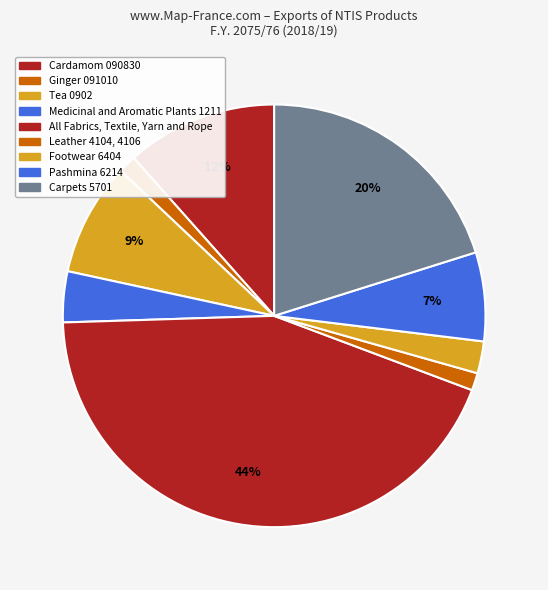

Count the number of slices in the pie.

9